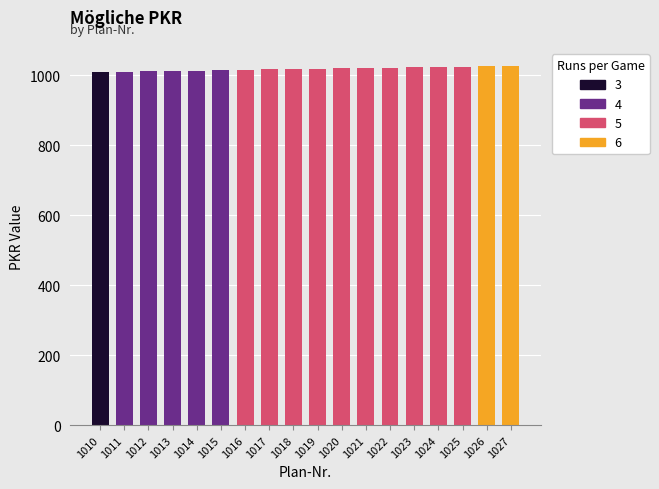

Are the bars horizontal?

No